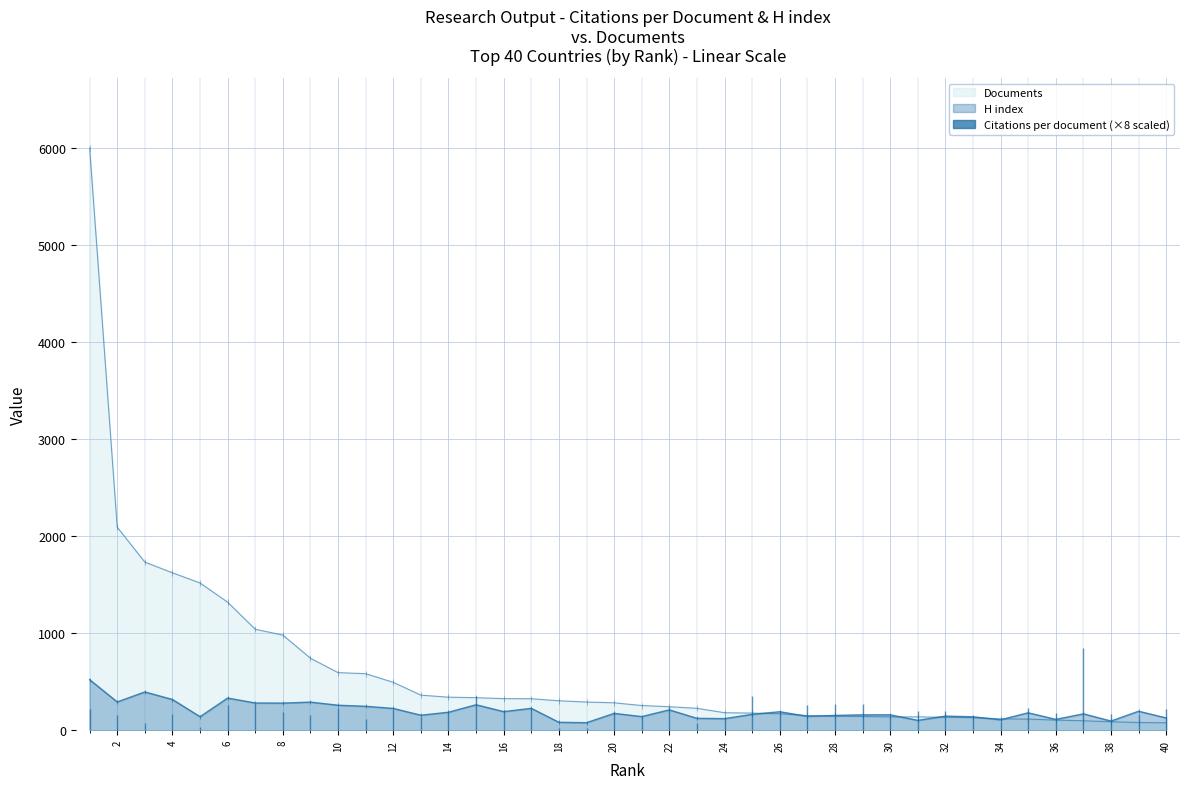

What is the difference between the highest and lowest values at 18?

222